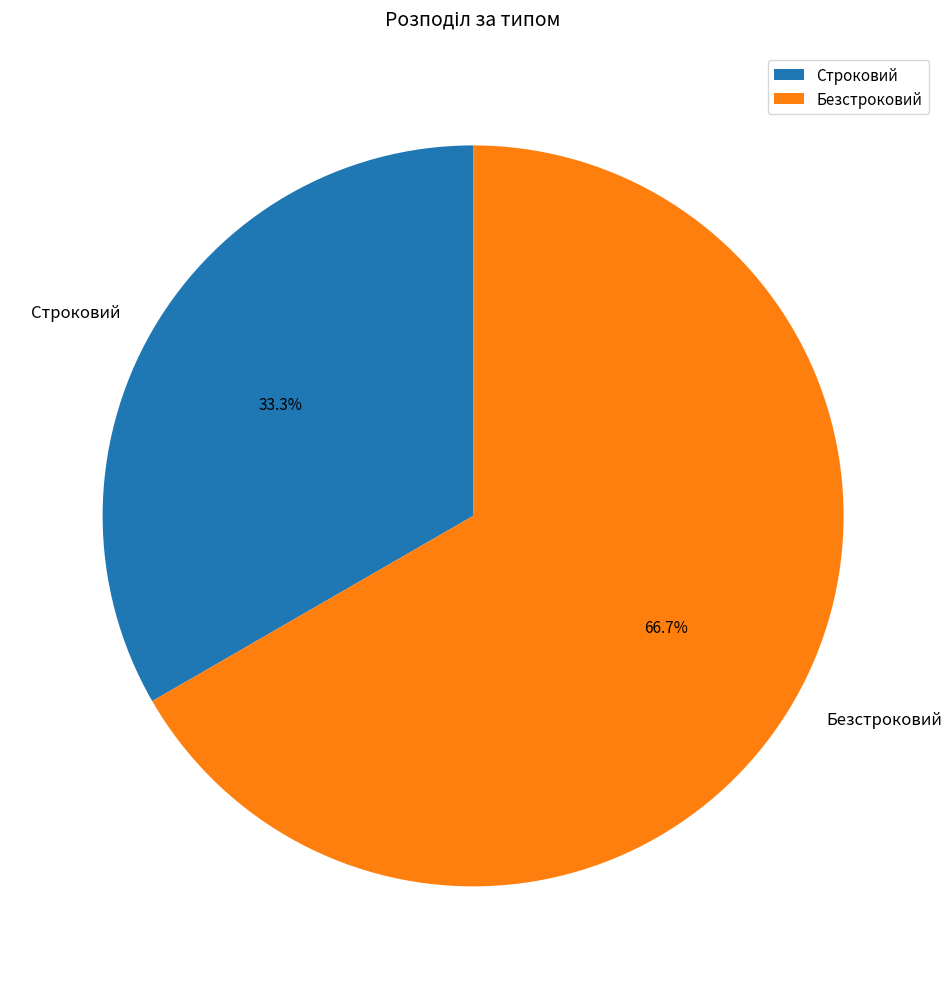

Approximately how many times larger is the value at Строковий compared to Безстроковий?

0.5